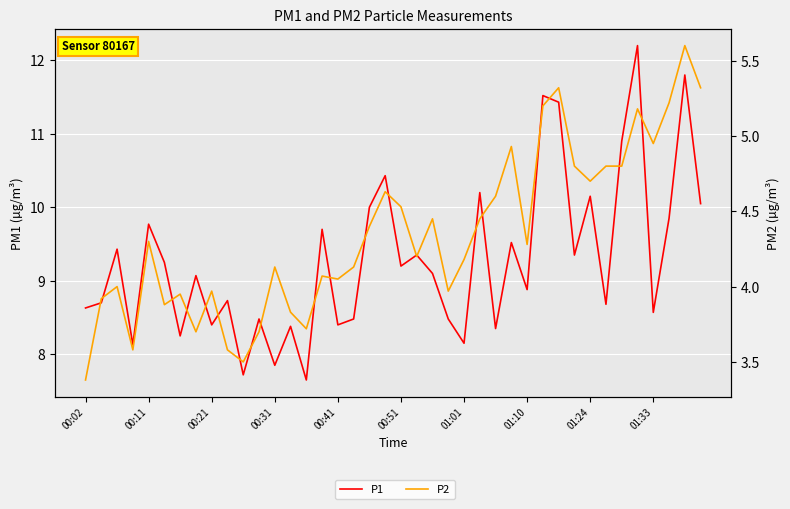

Which category has the lowest value in the P1 series?

14